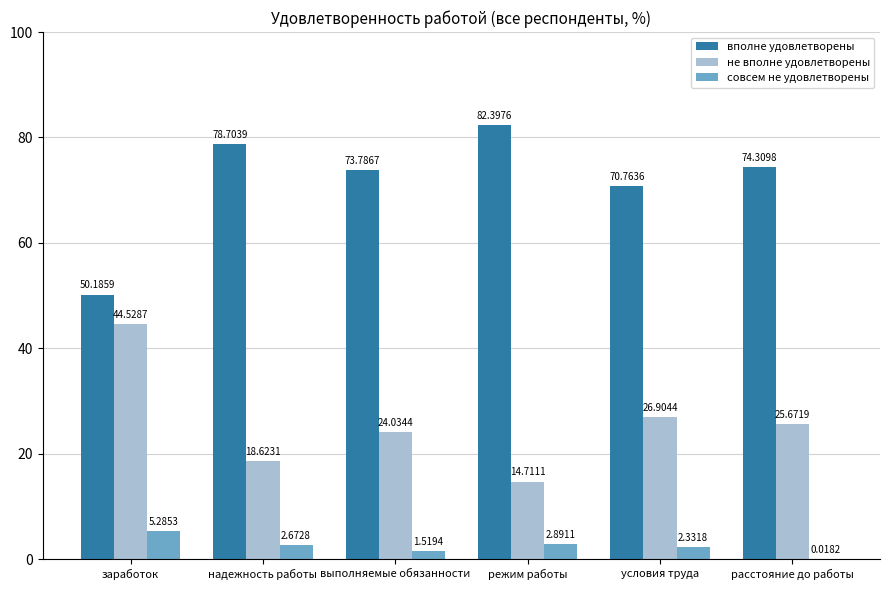

What is the sum of the совсем не удовлетворены values at выполняемые обязанности and заработок?

6.8